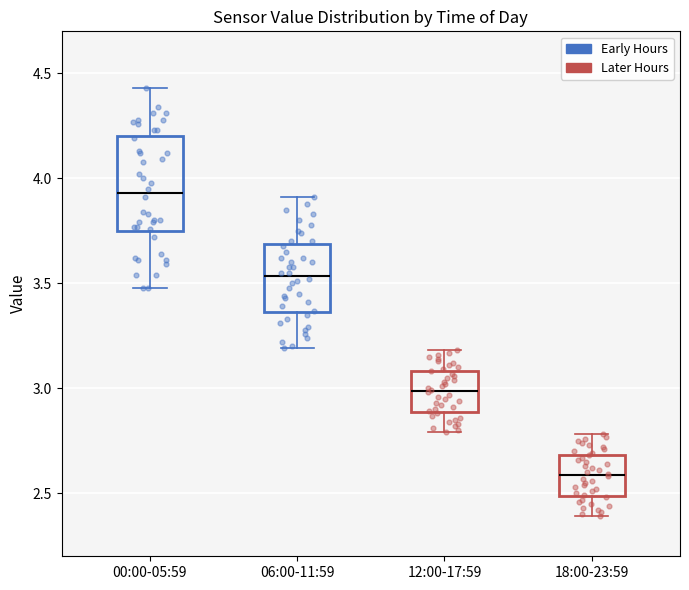

Reading left to right, transcribe this box plot: for each box, give where its median line is, the range the box spans, and where its two whiskers end, as read against the y-axis. The values are not printed on the chart, so give them approximately, as read against the axis.

00:00-05:59: median 3.95, box 3.75 to 4.20, whiskers 3.50 to 4.45
06:00-11:59: median 3.55, box 3.35 to 3.70, whiskers 3.20 to 3.90
12:00-17:59: median 3.00, box 2.90 to 3.10, whiskers 2.80 to 3.20
18:00-23:59: median 2.60, box 2.50 to 2.70, whiskers 2.40 to 2.80